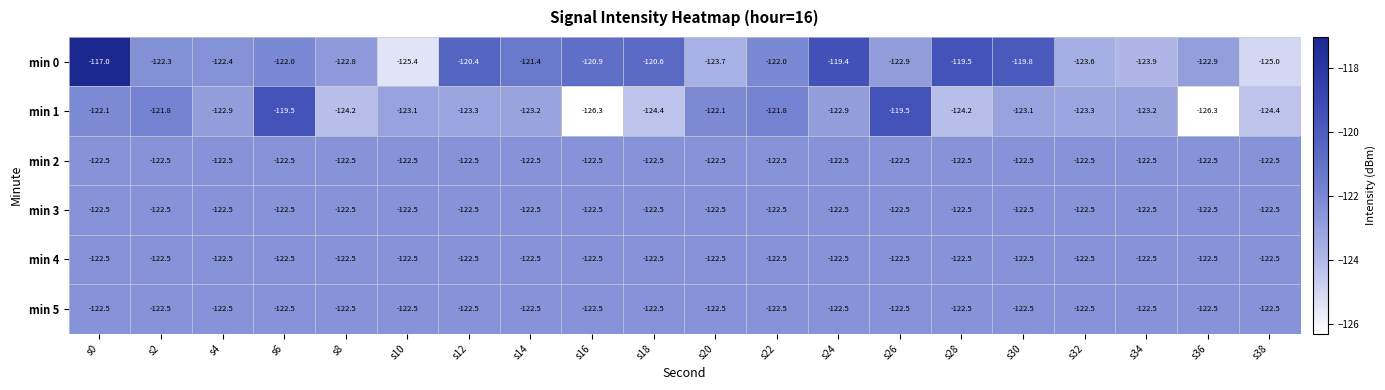

How many data points does each series have?

20